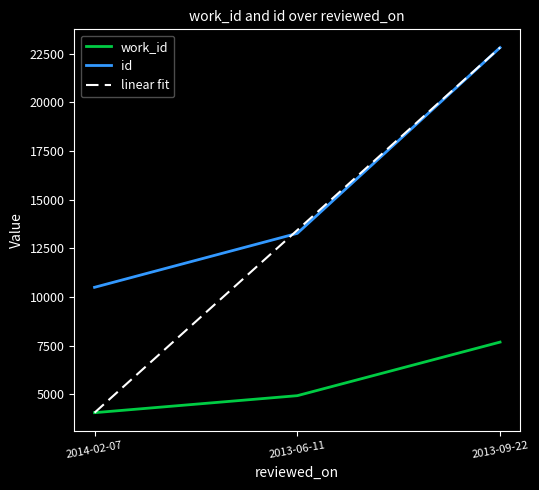

Which label corresponds to the largest value in the chart?

2013-09-22